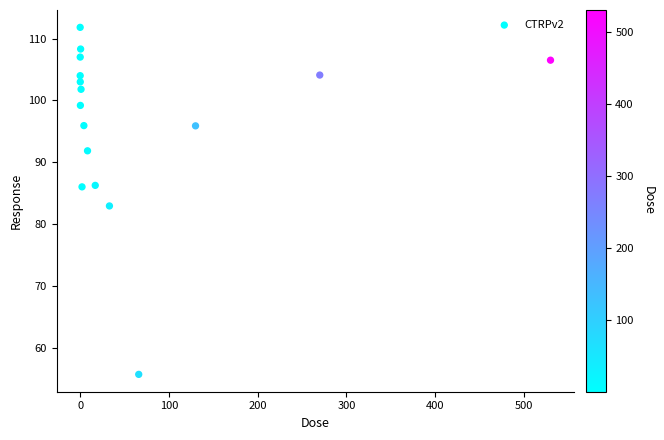

What is the range of X values (max minus min)?

530.0